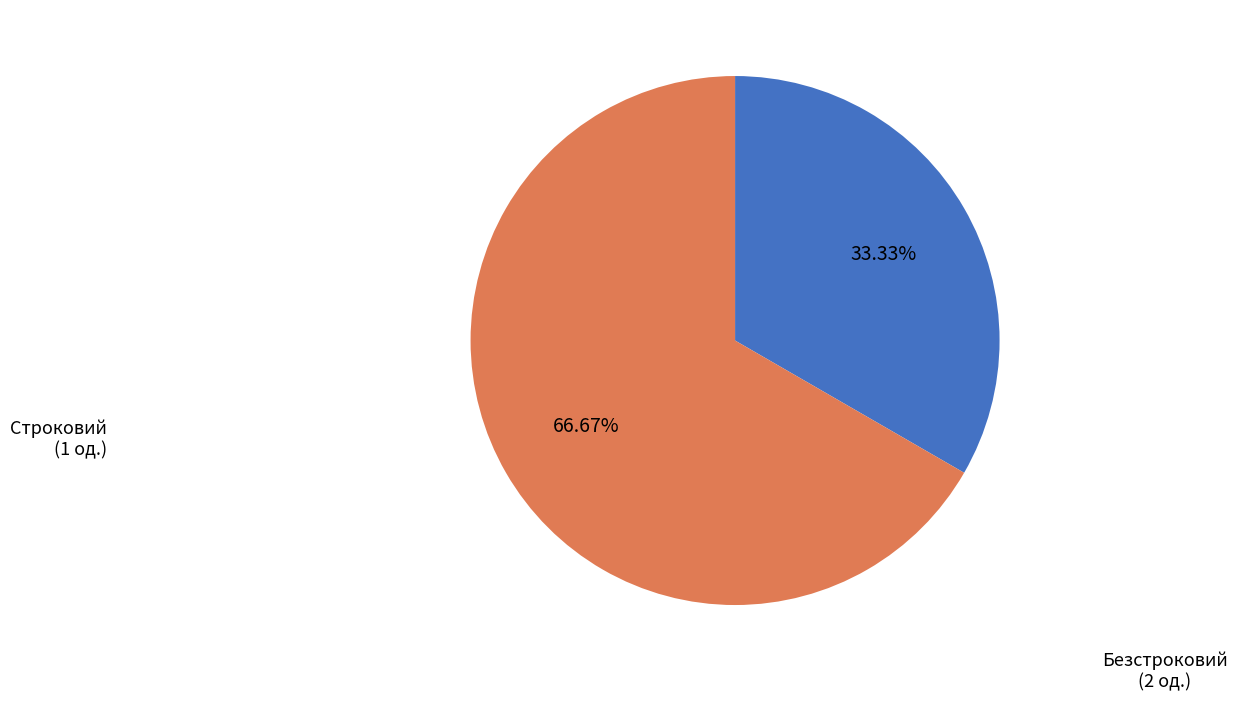

How many segments does this pie chart have?

2